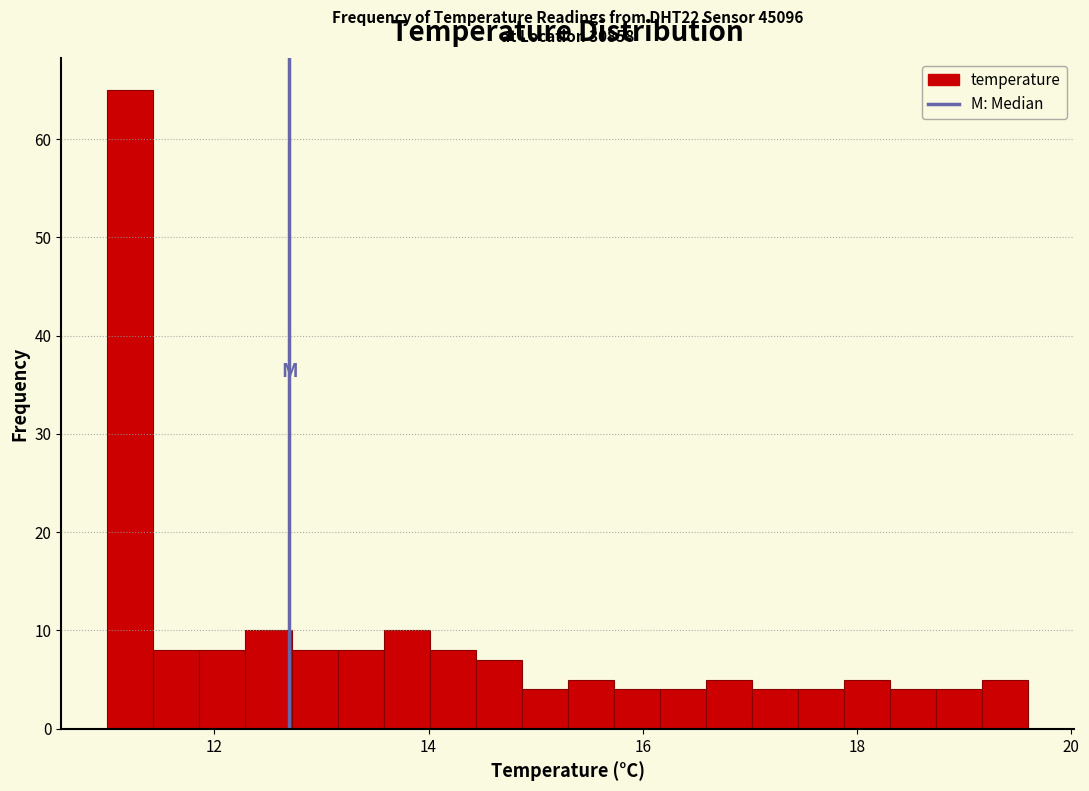

Around what value on the x-axis is the tallest bar? Give the approximate position of its centre, as read against the axis.

11.2